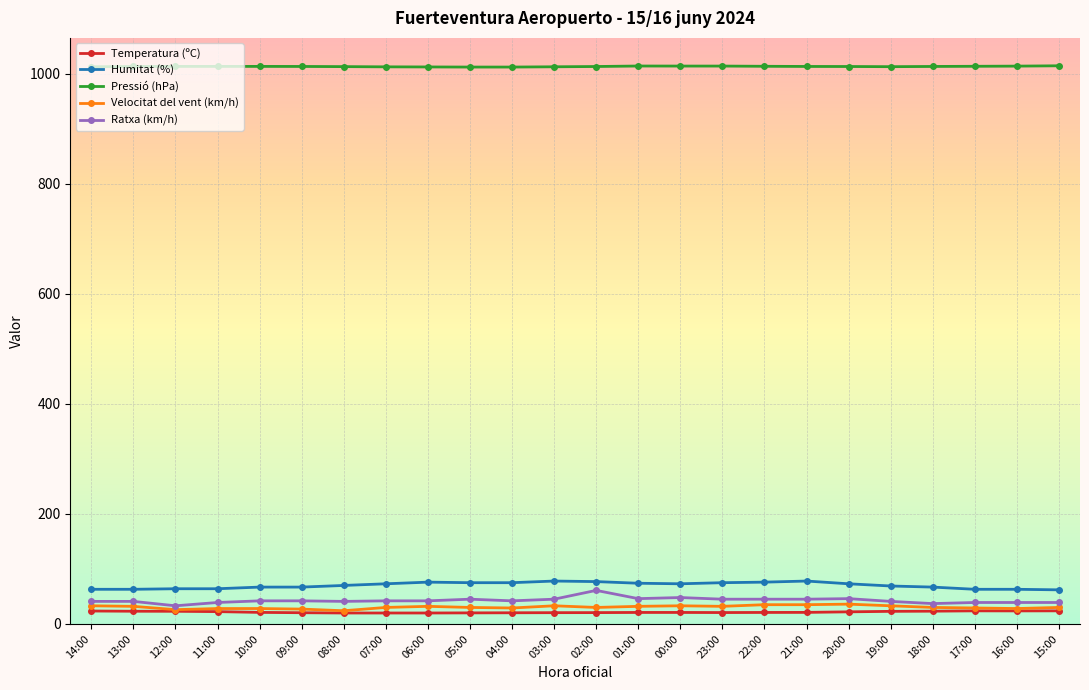

What is the difference between the second highest and second lowest values in the Ratxa (km/h) series?

11.0